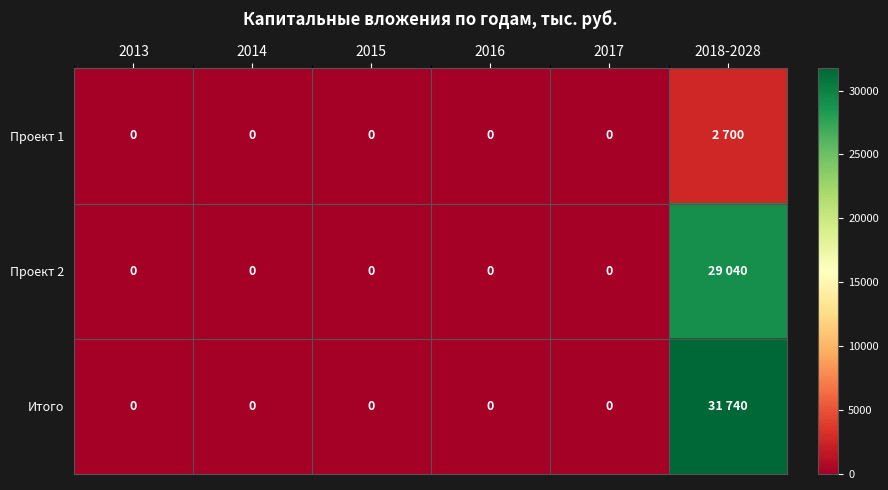

What is the sum of all Итого values?

31740